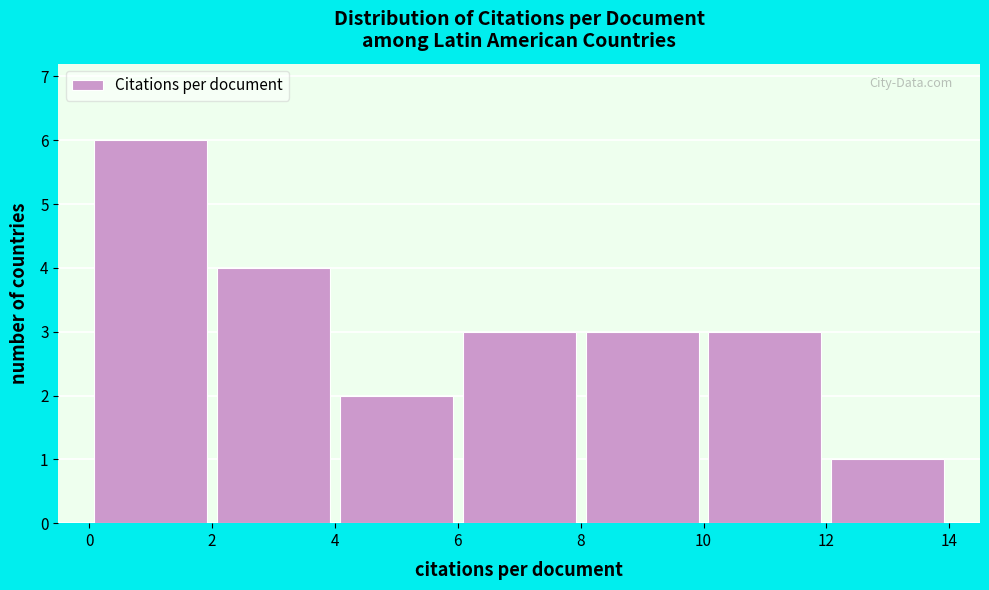

What is the height of the bar covering 2 to 4 on the x-axis? The values are not printed on the chart, so give them approximately, as read against the axis.

4